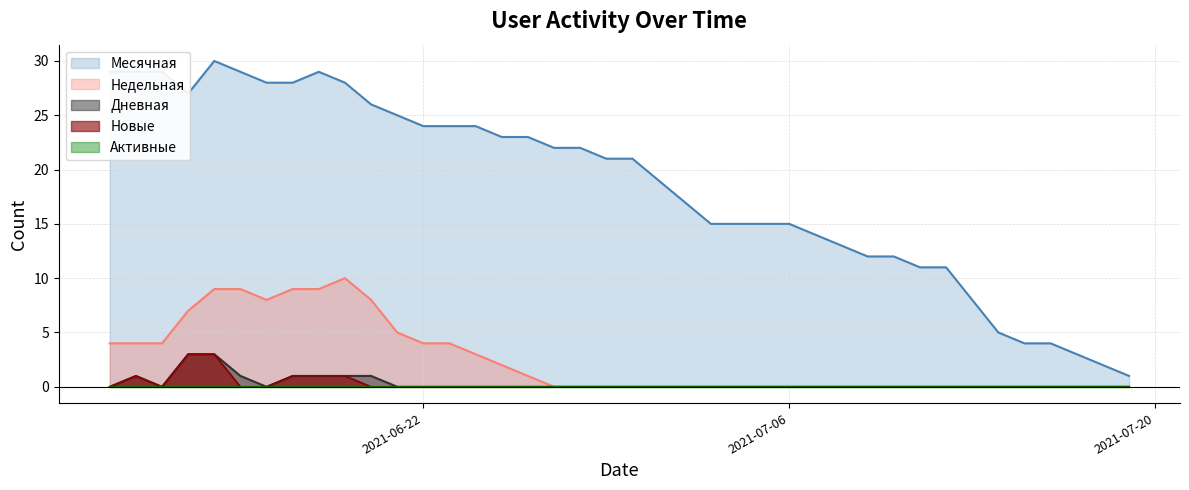

Where is the first local minimum for Недельная?

2021-06-16